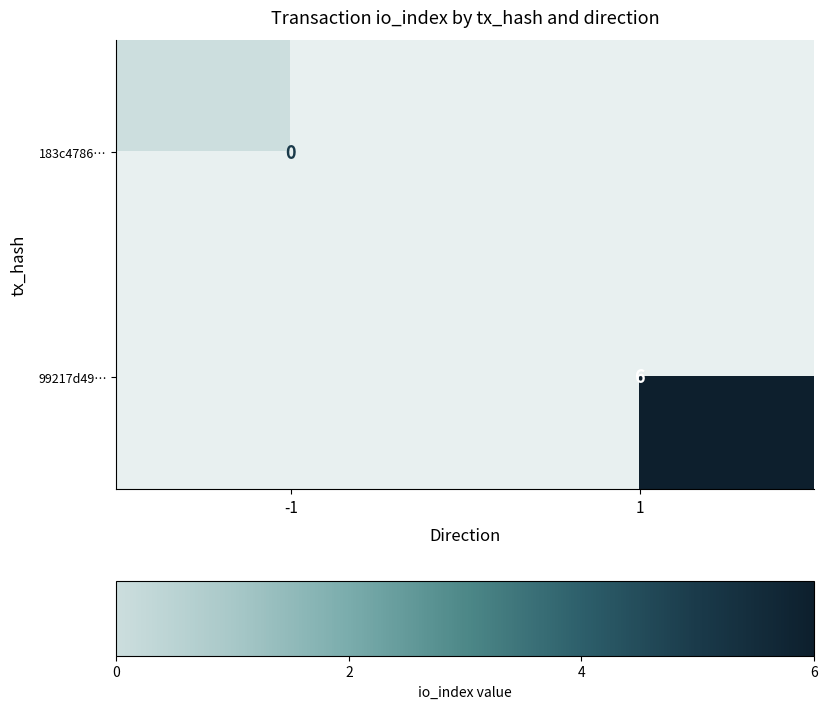

True or false: 99217d49… has a value of 6 at 1.

True